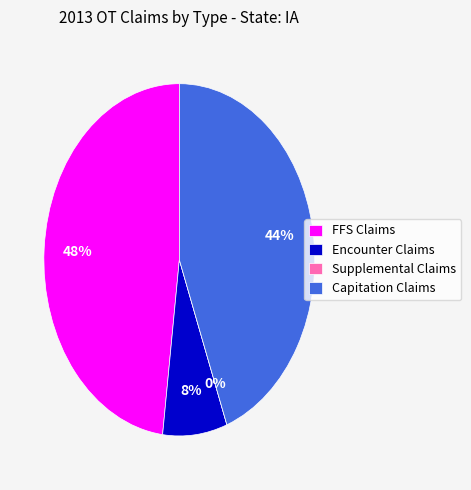

The Capitation Claims slice represents 53% of the pie. True or false?

False